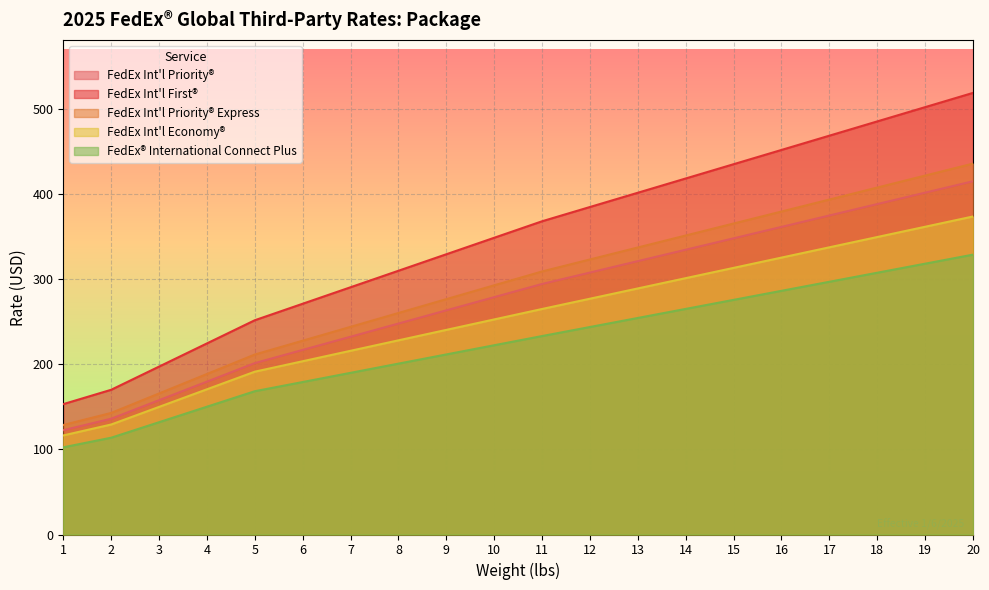

Reading left to right, extract all data points from this chart.

FedEx Int'l Priority®: 1=122.5	2=135.9	3=157.7	4=179.5	5=201.3	6=216.8	7=232.2	8=247.7	9=263.2	10=278.7	11=294.2	12=307.6	13=321.0	14=334.4	15=347.8	16=361.2	17=374.6	18=388.0	19=401.4	20=414.8
FedEx Int'l First®: 1=153.1	2=169.9	3=197.2	4=224.4	5=251.6	6=271.0	7=290.3	8=309.7	9=329.1	10=348.4	11=367.8	12=384.6	13=401.3	14=418.1	15=434.8	16=451.6	17=468.3	18=485.1	19=501.8	20=518.6
FedEx Int'l Priority® Express: 1=128.6	2=142.7	3=165.6	4=188.5	5=211.3	6=227.6	7=243.8	8=260.1	9=276.4	10=292.6	11=308.9	12=323.0	13=337.0	14=351.1	15=365.2	16=379.2	17=393.3	18=407.4	19=421.5	20=435.5
FedEx Int'l Economy®: 1=116.3	2=129.2	3=149.8	4=170.5	5=191.2	6=203.5	7=215.7	8=228.0	9=240.3	10=252.5	11=264.8	12=276.9	13=288.9	14=301.0	15=313.1	16=325.2	17=337.2	18=349.3	19=361.4	20=373.4
FedEx® International Connect Plus: 1=102.4	2=113.7	3=131.8	4=150.1	5=168.2	6=179.0	7=189.8	8=200.6	9=211.4	10=222.2	11=233.0	12=243.7	13=254.3	14=264.9	15=275.5	16=286.1	17=296.8	18=307.4	19=318.0	20=328.6